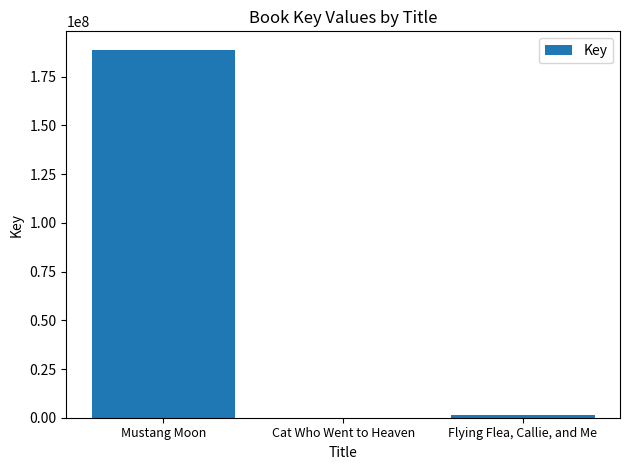

What is the maximum value shown in the chart?

188856745